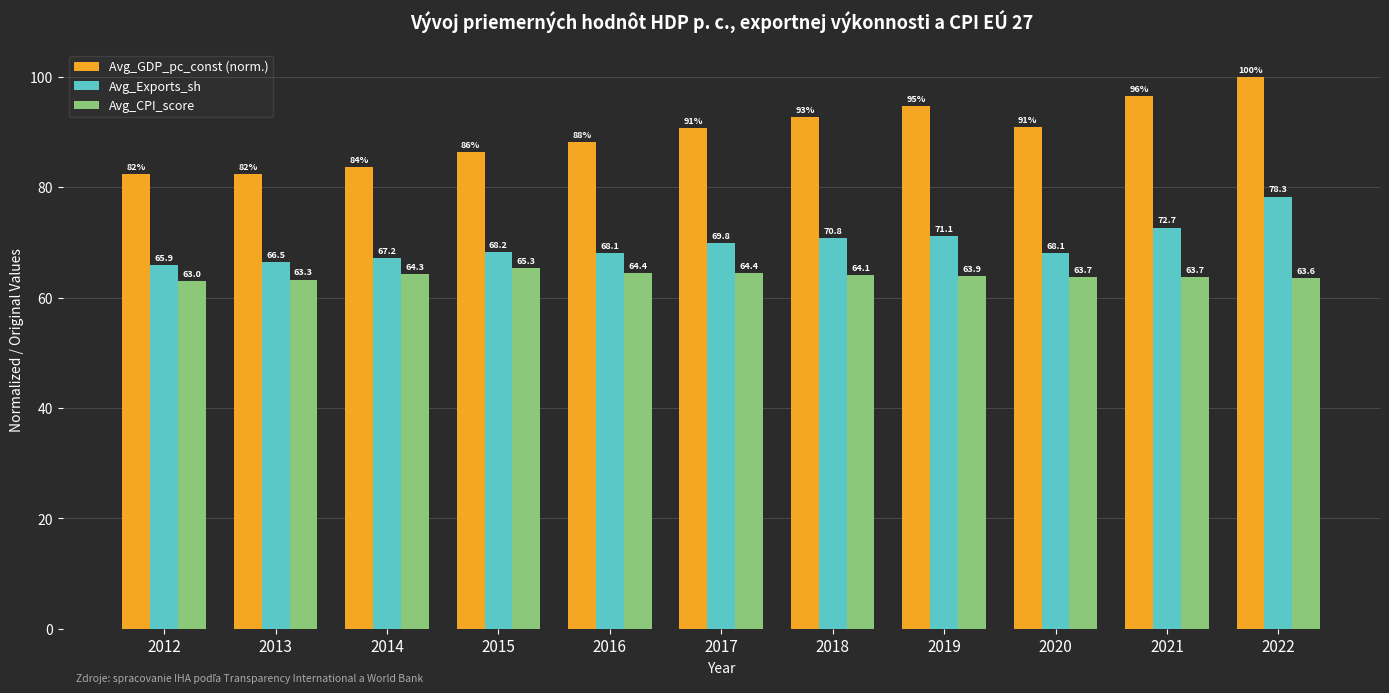

At 2017, list the series in order from largest to smallest.

Avg_GDP_pc_const (norm.), Avg_Exports_sh, Avg_CPI_score